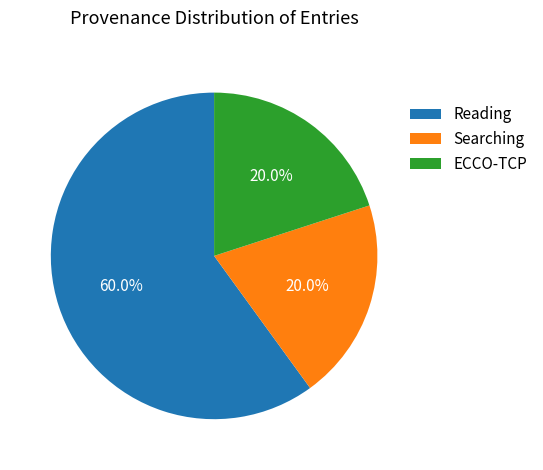

Is there a majority slice in this chart?

Yes